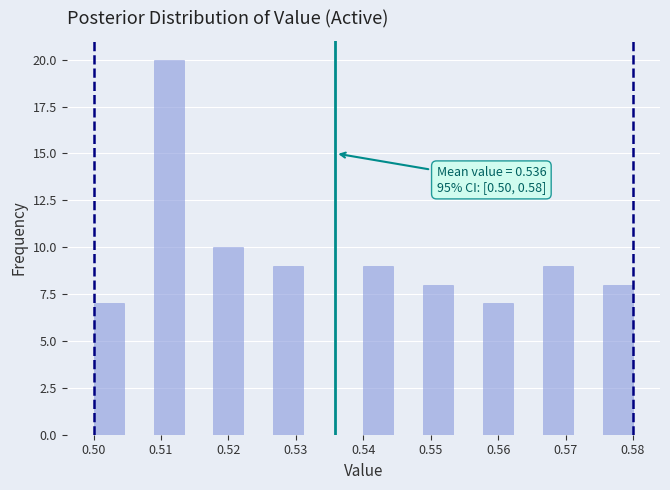

Over which range of the x-axis is the bar tallest?

0.509 to 0.513